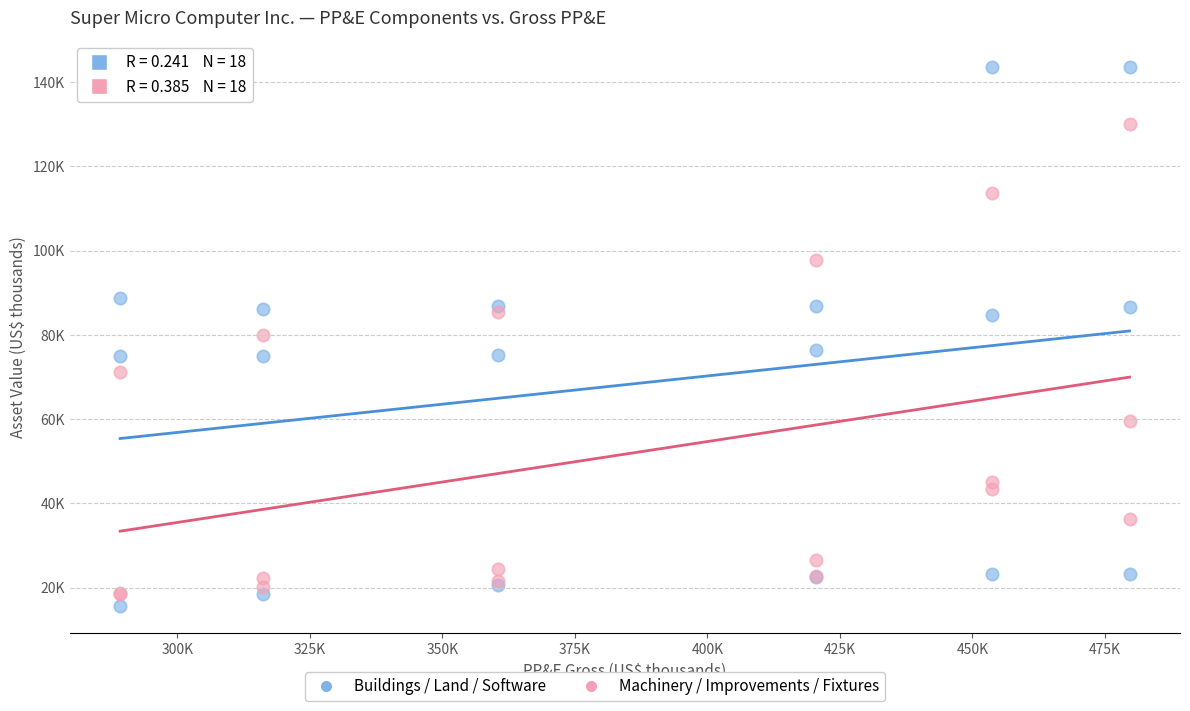

Which series contains the lowest Y value?

Buildings / Land / Software